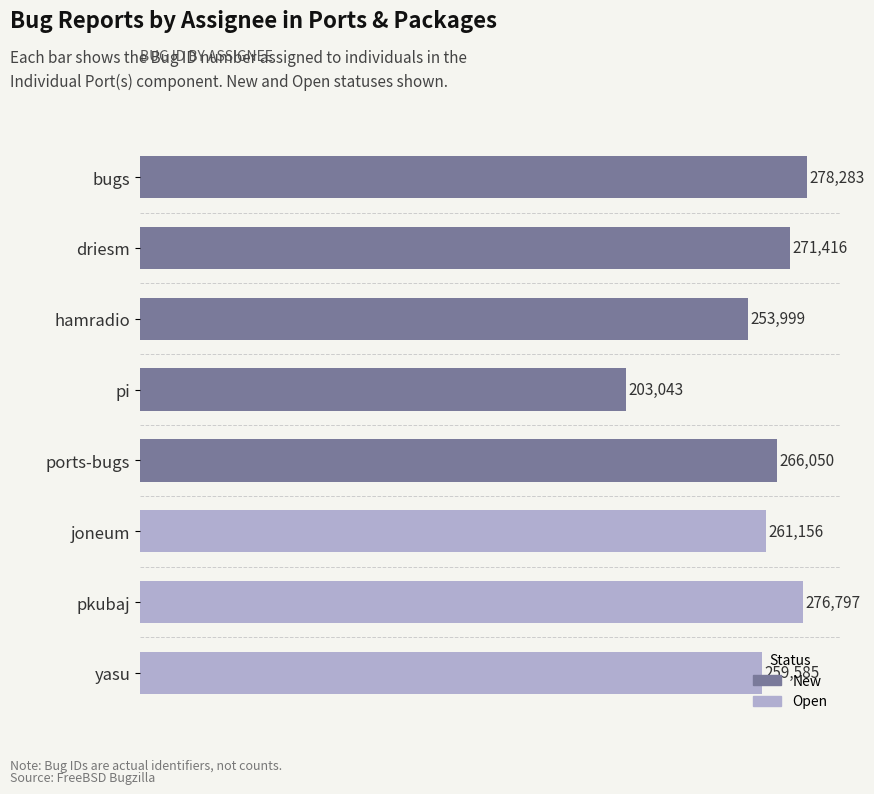

Approximately how many times larger is the value at pkubaj compared to hamradio?

1.1